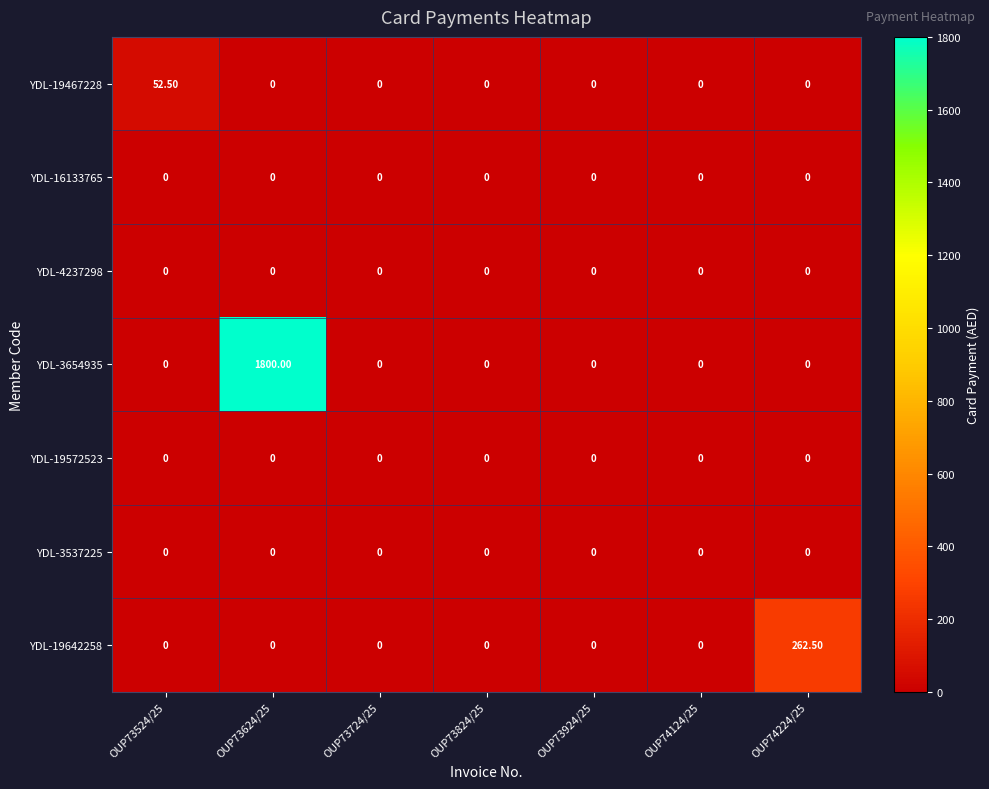

What is the total value across all series at OUP74224/25?

262.5